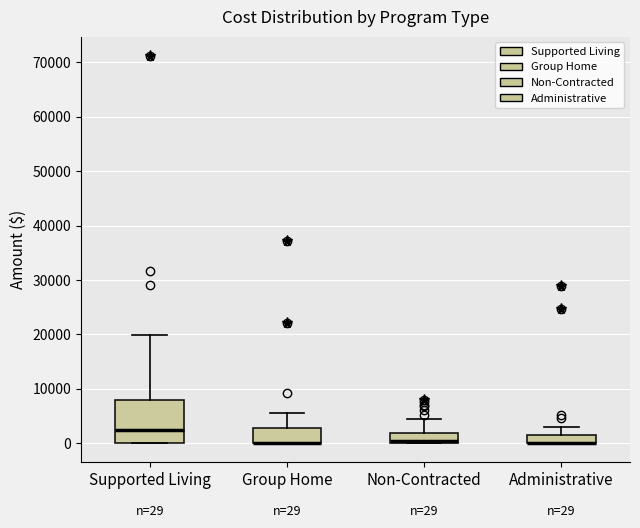

Comparing the boxes themselves (not the whiskers), which one is the tallest?

Supported Living